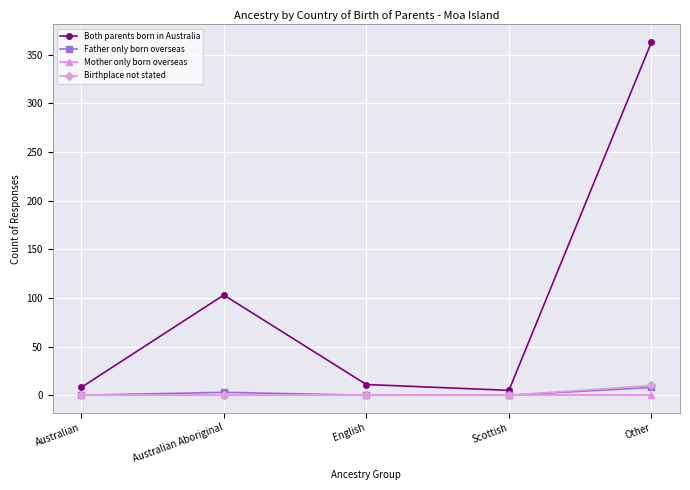

What is the difference between the maximum and minimum values in the Birthplace not stated series?

10